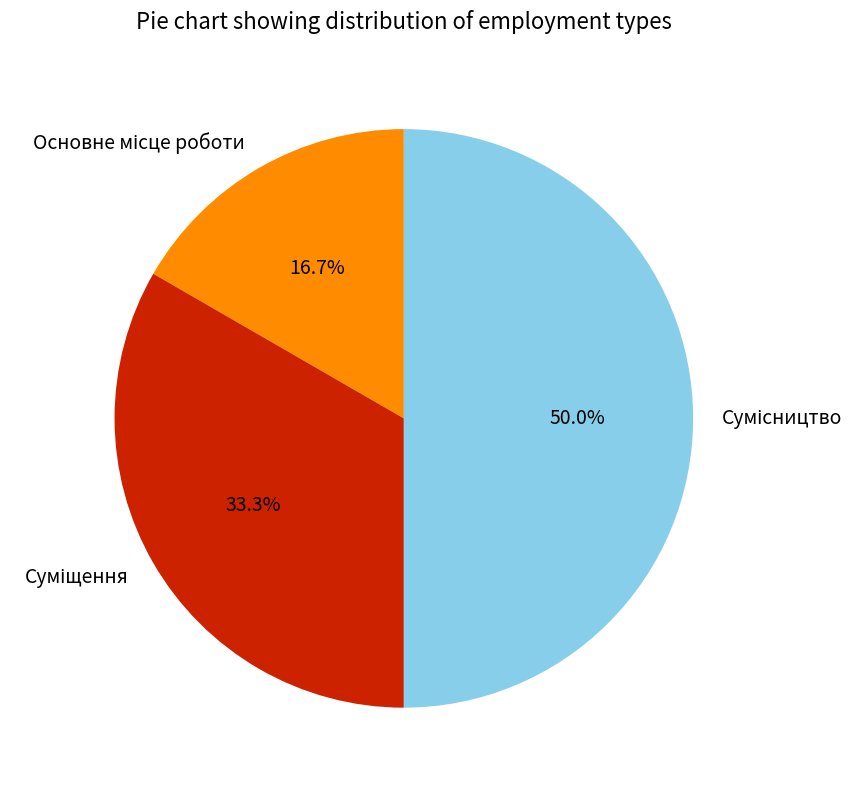

How many segments does this pie chart have?

3